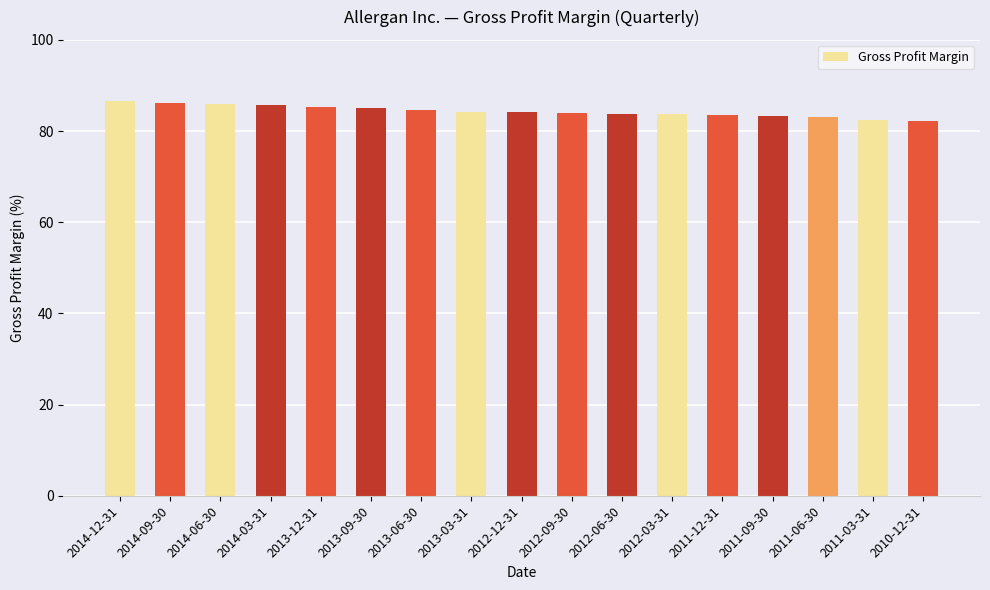

Are the bars horizontal?

No